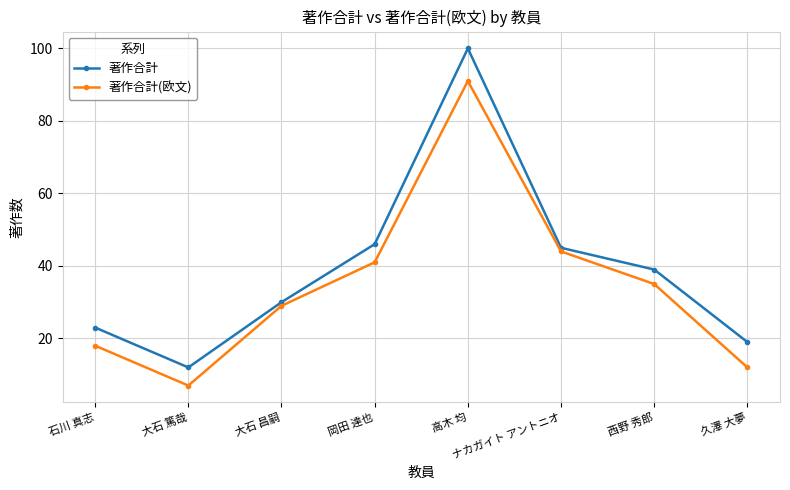

In 著作合計(欧文), how many points are higher than both neighbors (excluding endpoints)?

1